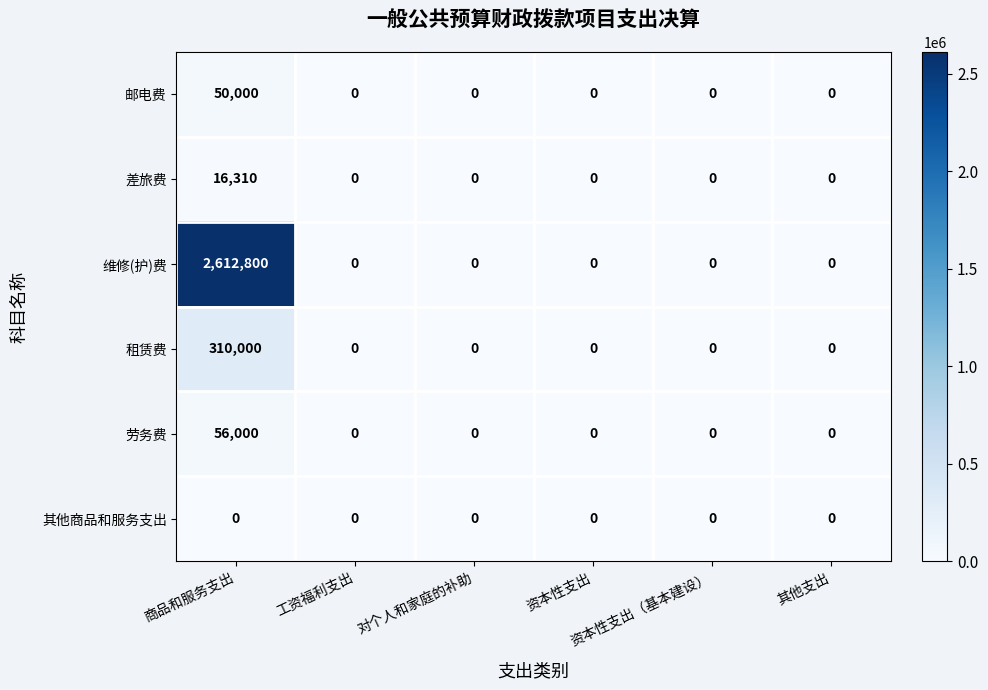

What is the difference between the maximum and minimum values in the 租赁费 series?

310000